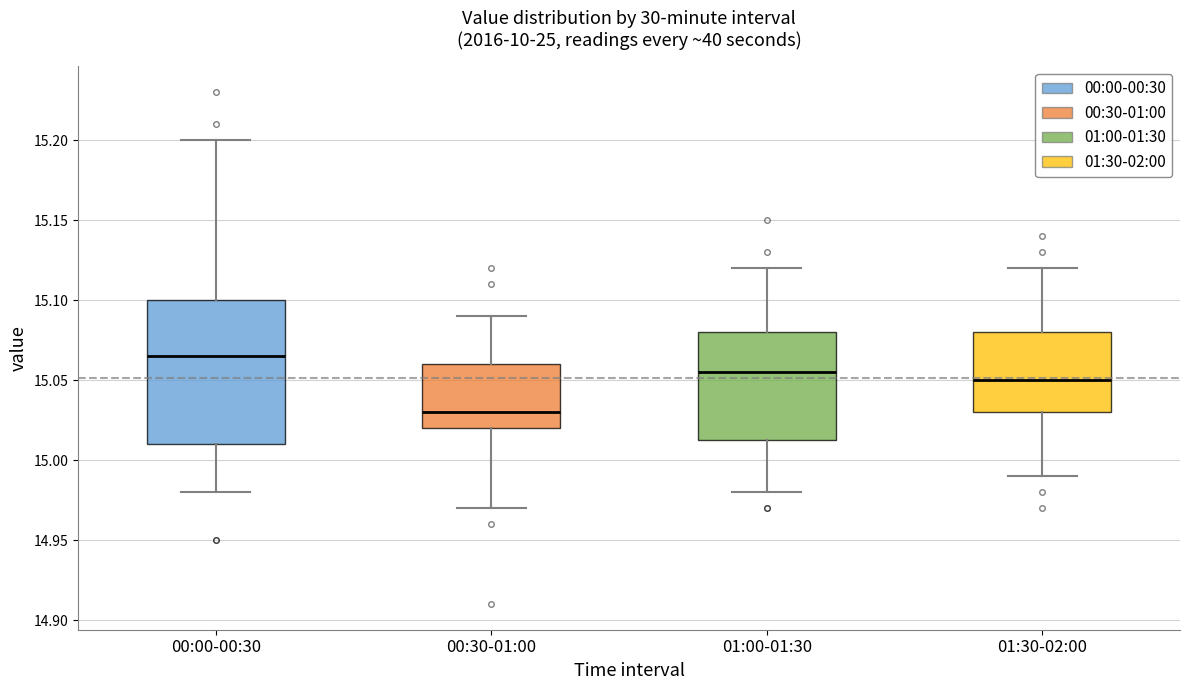

Where is the upper edge of the box for 01:00-01:30 on the y-axis? The values are not printed on the chart, so give them approximately, as read against the axis.

15.080